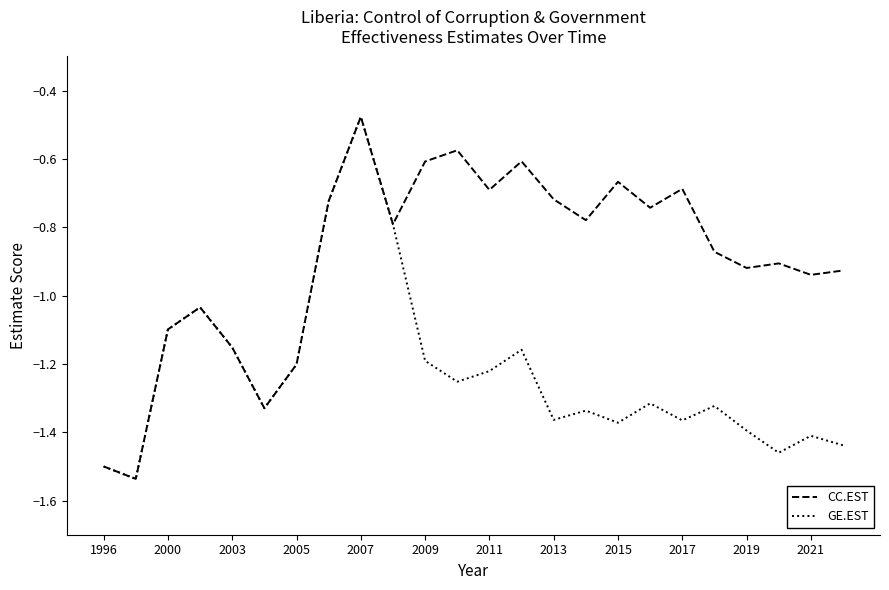

List the series in order of their overall mean, lowest first.

GE.EST, CC.EST